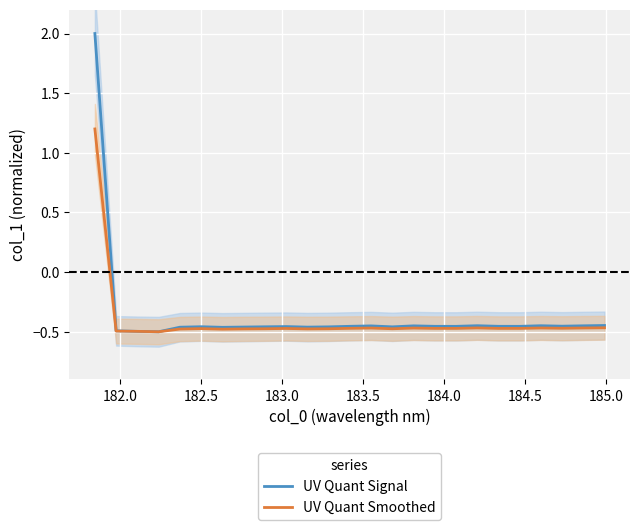

What is the maximum value for UV Quant Signal?

2.0